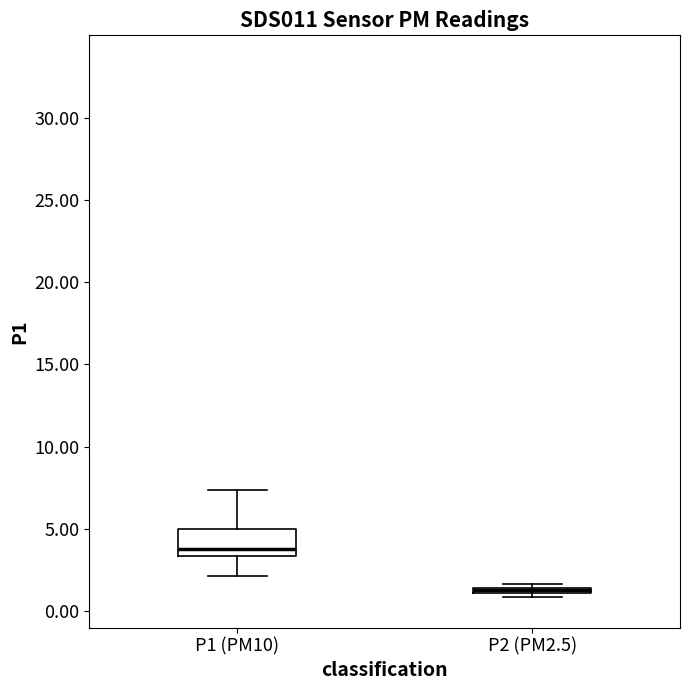

Comparing the boxes themselves (not the whiskers), which one is the tallest?

P1 (PM10)